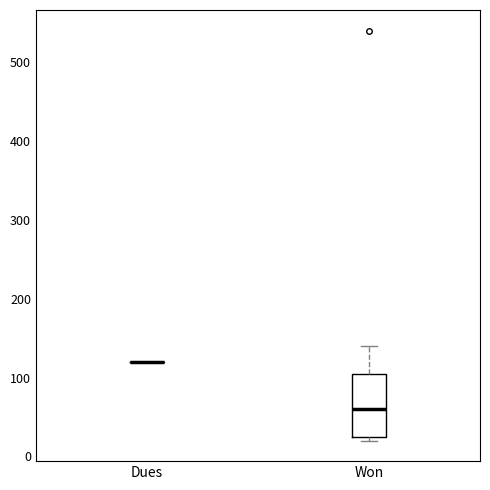

Reading left to right, transcribe this box plot: for each box, give where its median line is, the range the box spans, and where its two whiskers end, as read against the y-axis. The values are not printed on the chart, so give them approximately, as read against the axis.

Dues: box collapsed to a line at 120, whiskers 120 to 120
Won: median 60, box 30 to 110, whiskers 20 to 140